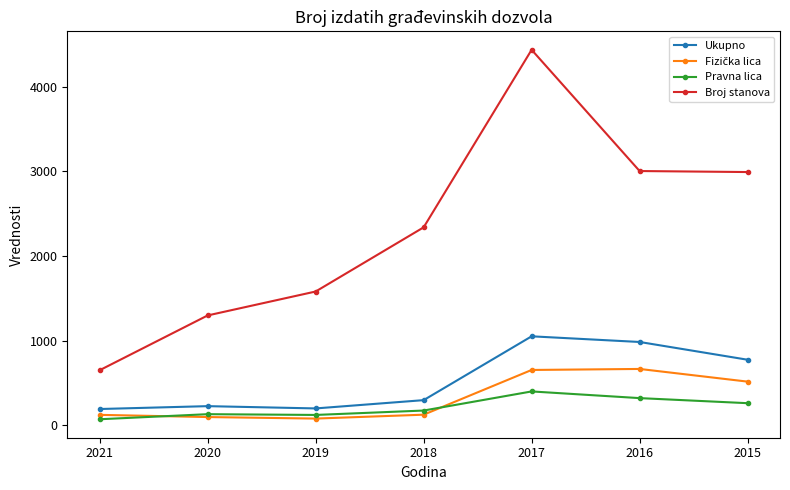

How many data points in Pravna lica are less than 172?

3